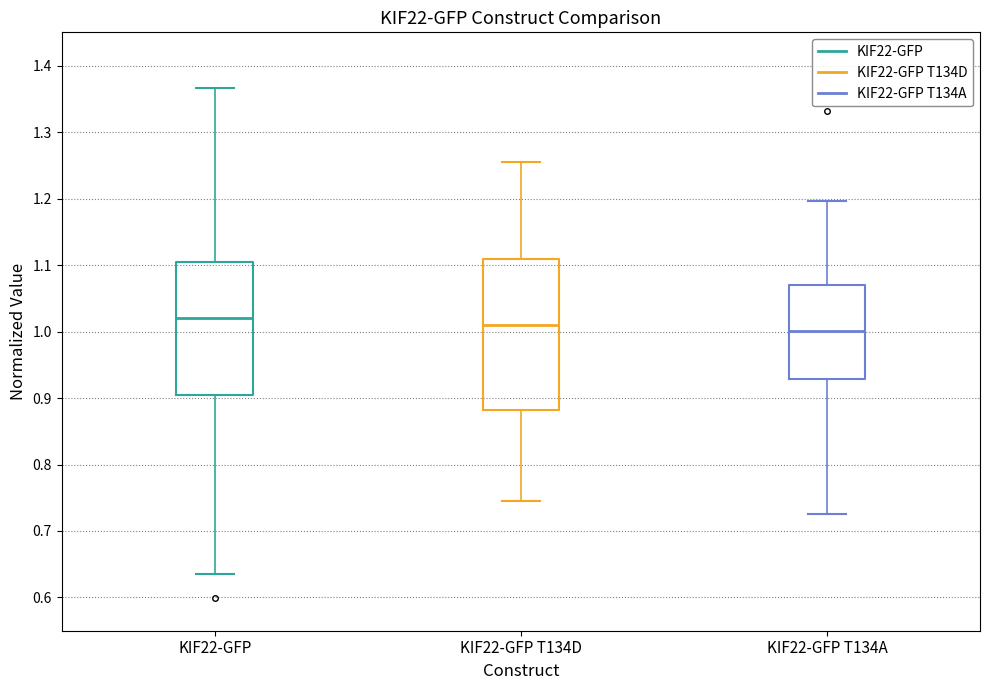

Comparing the boxes themselves (not the whiskers), which one is the tallest?

KIF22-GFP T134D